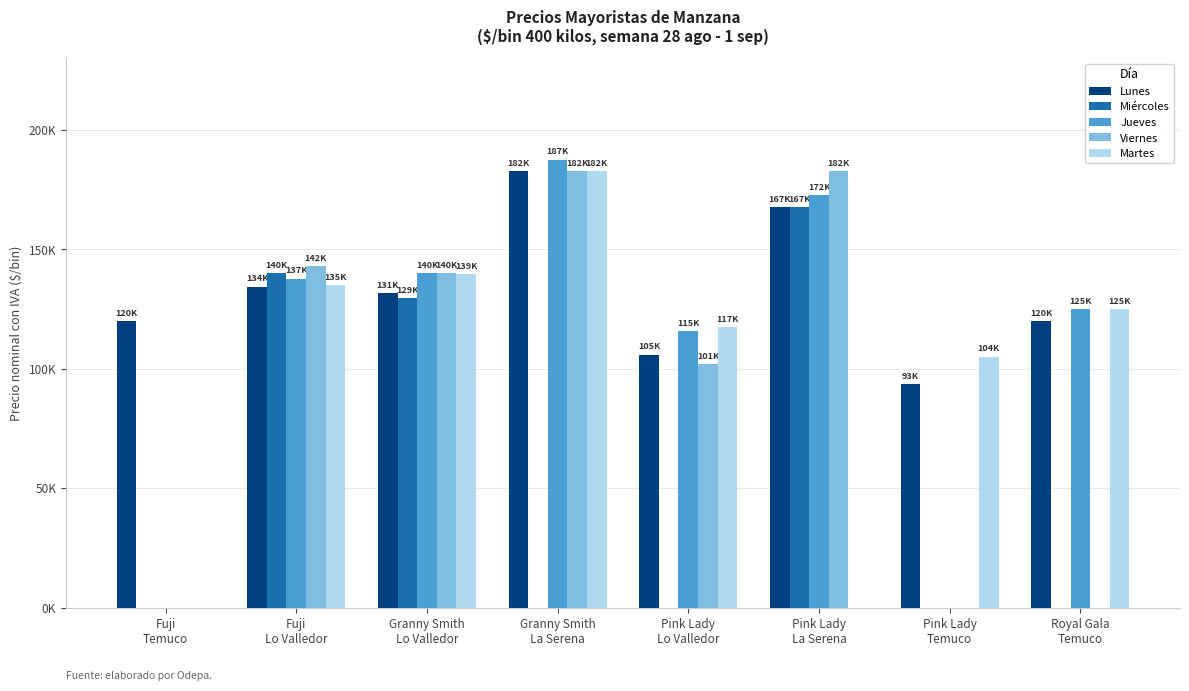

What are all the series names shown in the legend?

Lunes, Miércoles, Jueves, Viernes, Martes